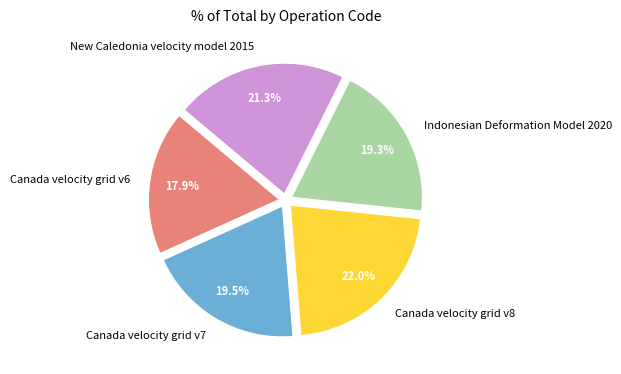

True or false: Canada velocity grid v8 accounts for 36% of the total.

False